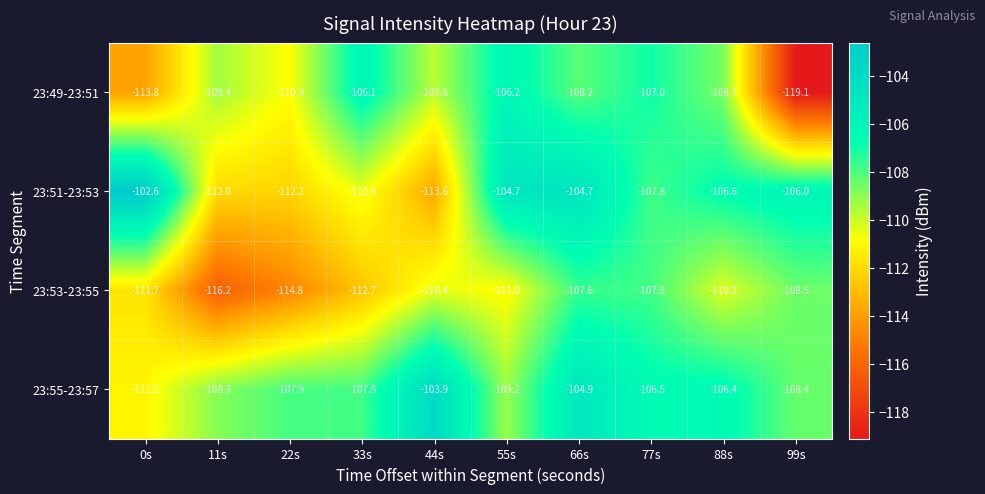

How many data points does each series have?

10